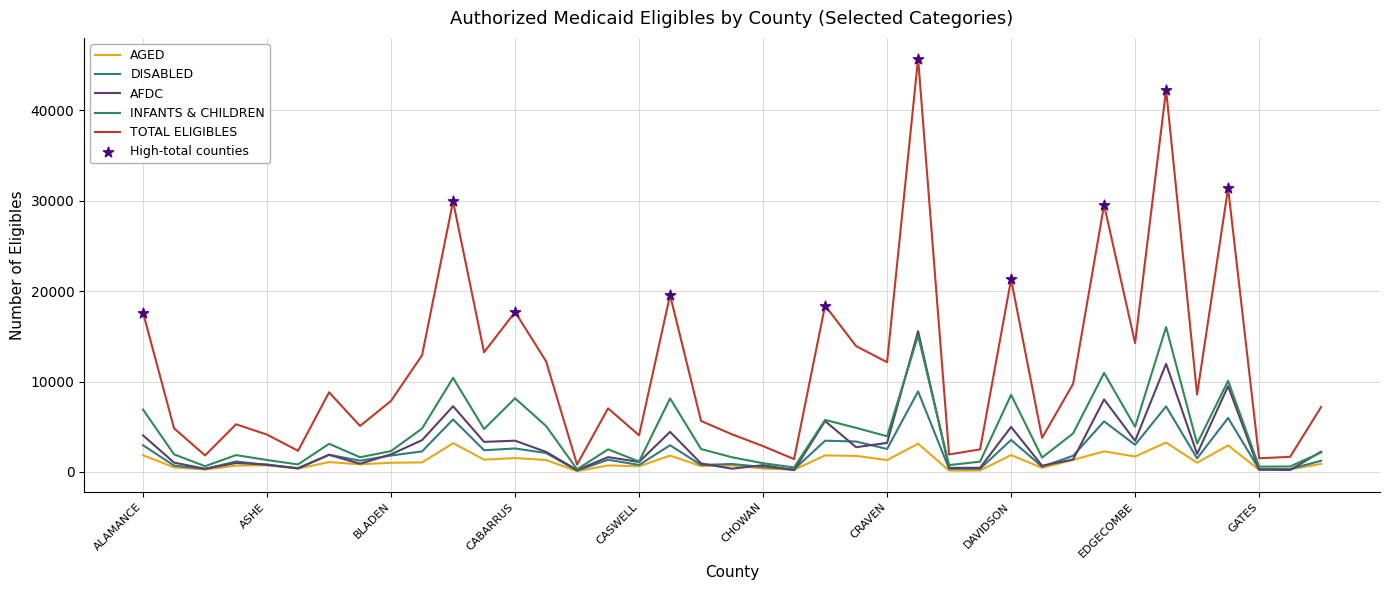

Which series has the widest spread of values?

TOTAL ELIGIBLES